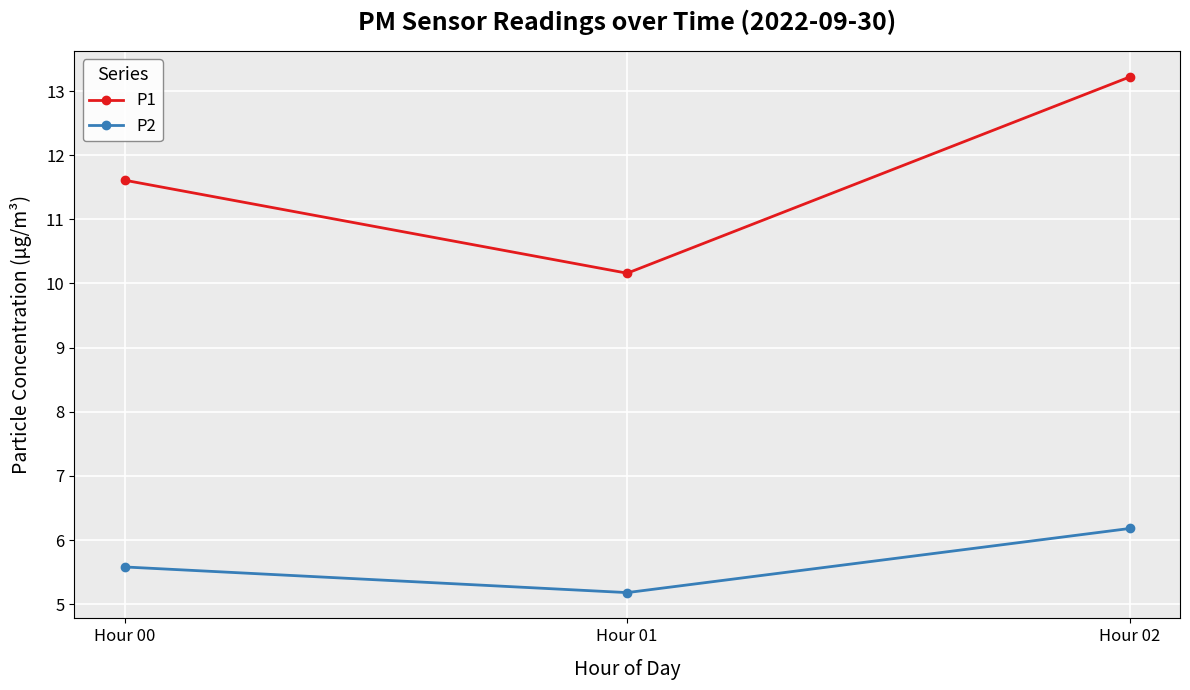

Which series has the largest total across all categories?

P1